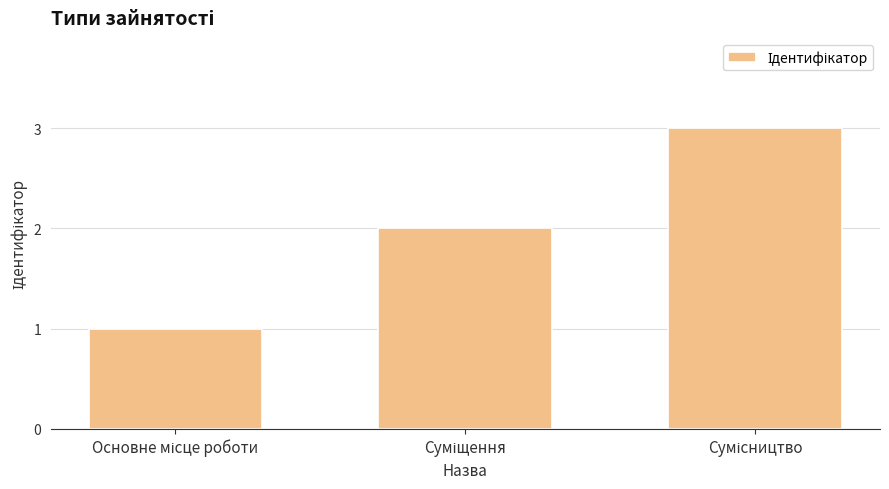

Reading left to right, transcribe all the data shown in this chart.

1	2	3